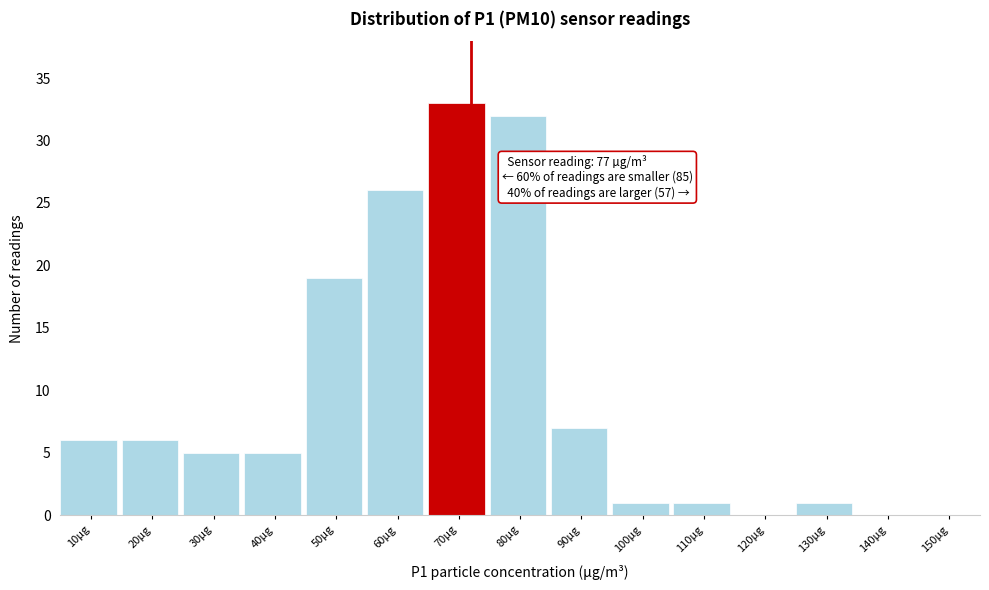

Reading left to right, list all the values displayed in this chart.

10µg=6	20µg=6	30µg=5	40µg=5	50µg=19	60µg=26	70µg=33	80µg=32	90µg=7	100µg=1	110µg=1	120µg=0	130µg=1	140µg=0	150µg=0